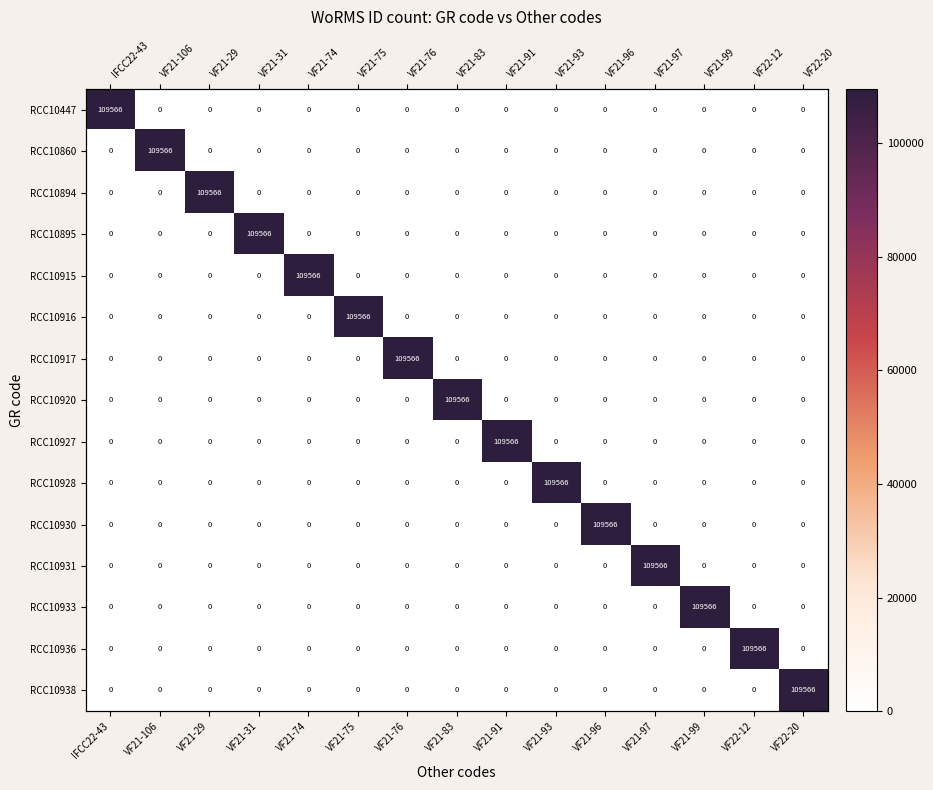

Rank the series by their maximum value, from lowest to highest.

RCC10447, RCC10860, RCC10894, RCC10895, RCC10915, RCC10916, RCC10917, RCC10920, RCC10927, RCC10928, RCC10930, RCC10931, RCC10933, RCC10936, RCC10938